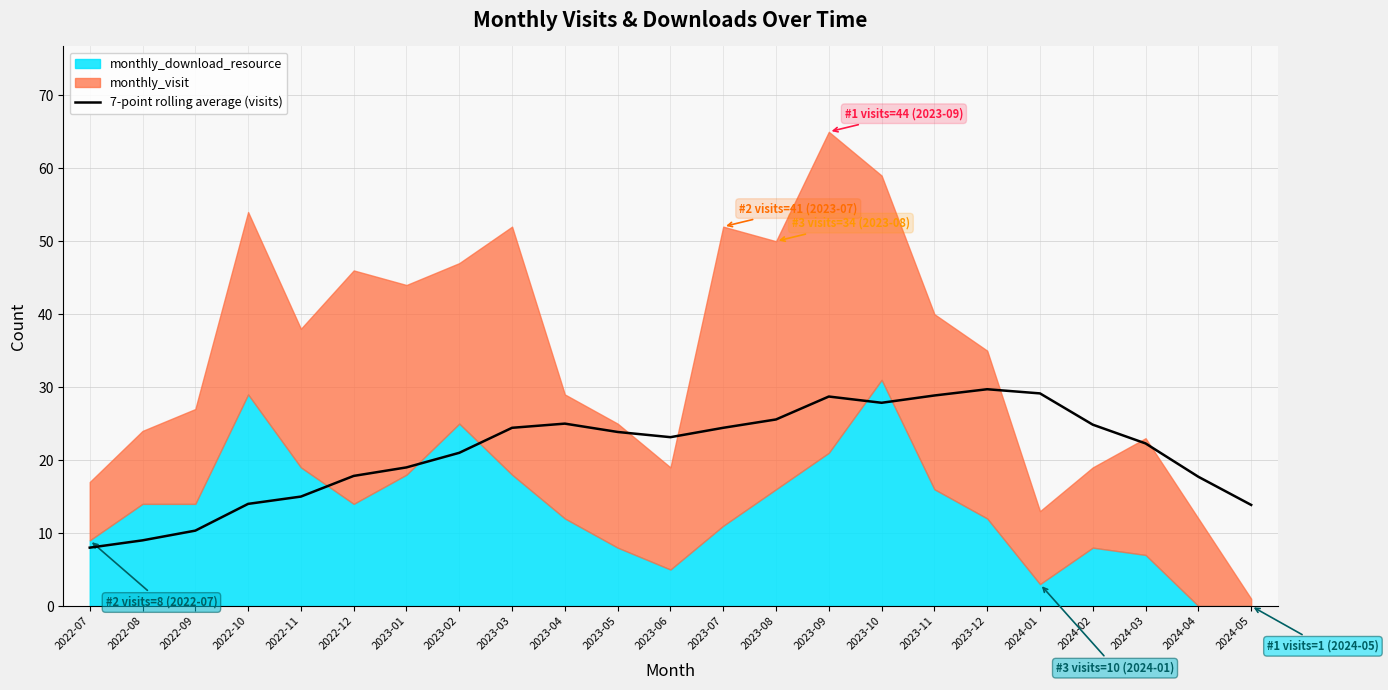

True or false: 7-point rolling average (visits) has a value of 21.0 at 2023-02.

True